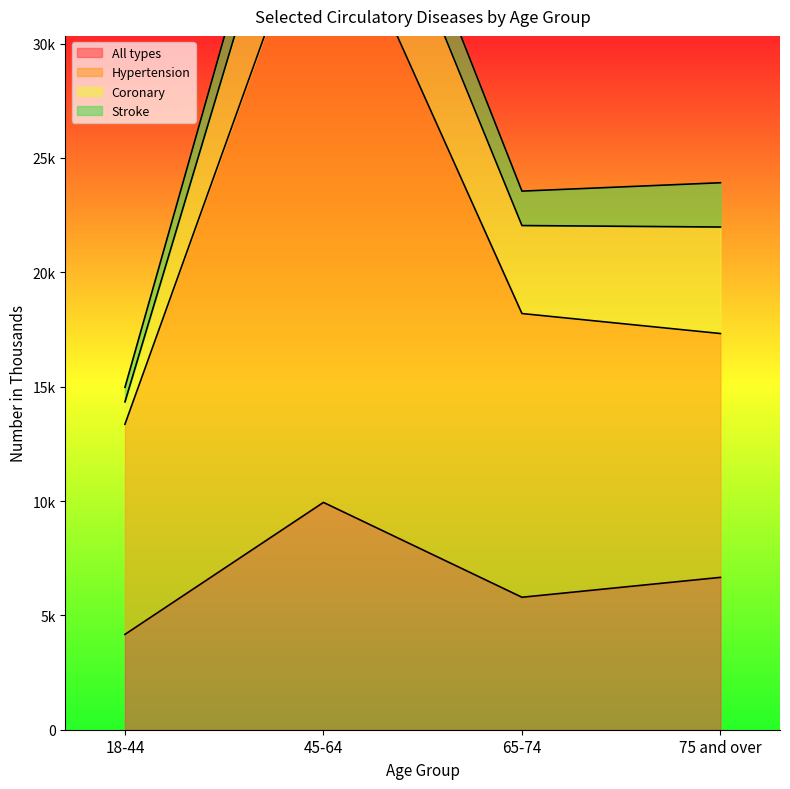

What is the difference between the All types values at 45-64 and 75 and over?

3278